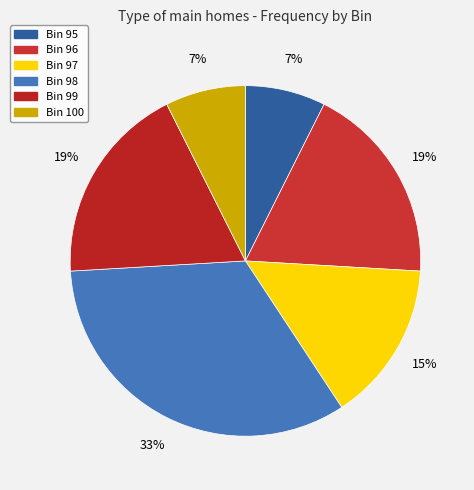

What is the smallest slice in the pie chart?

95